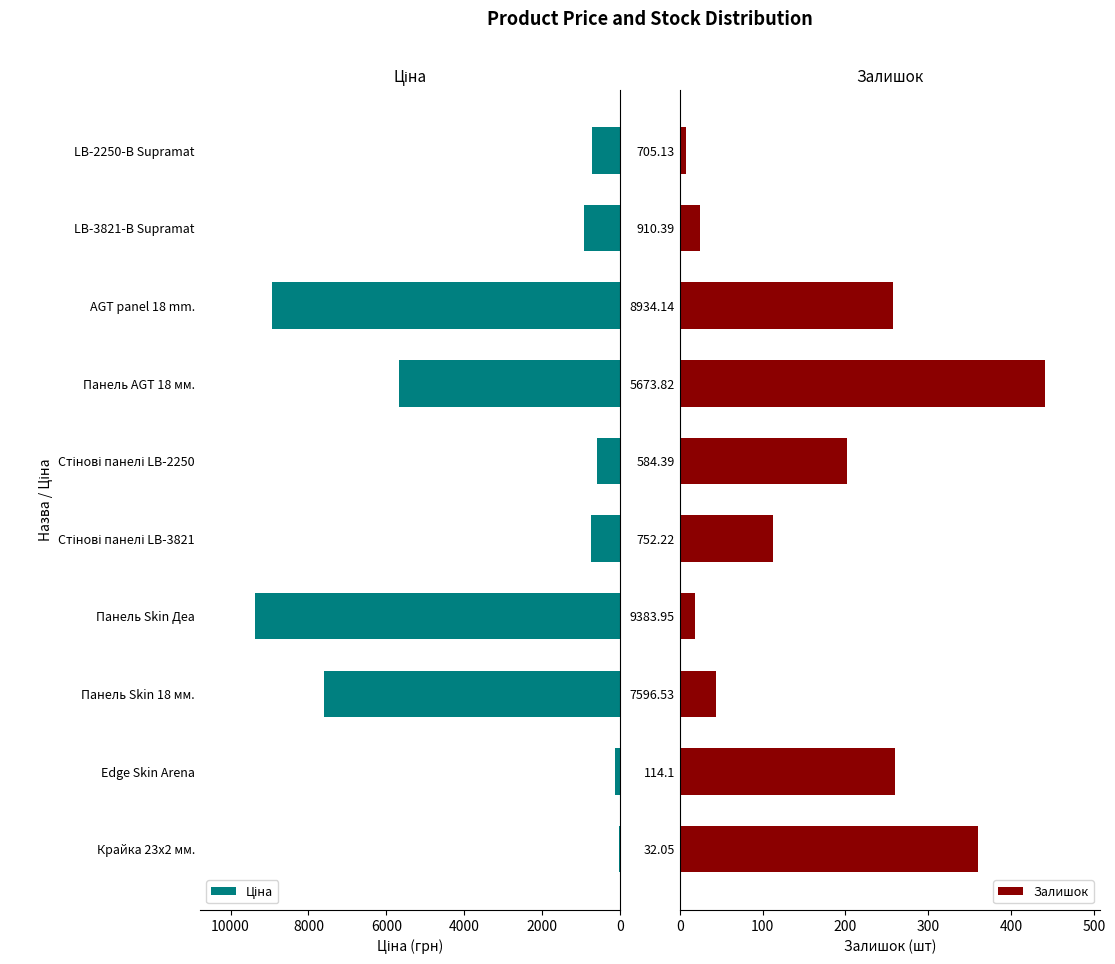

At which label is Залишок closest to 224?

584.39